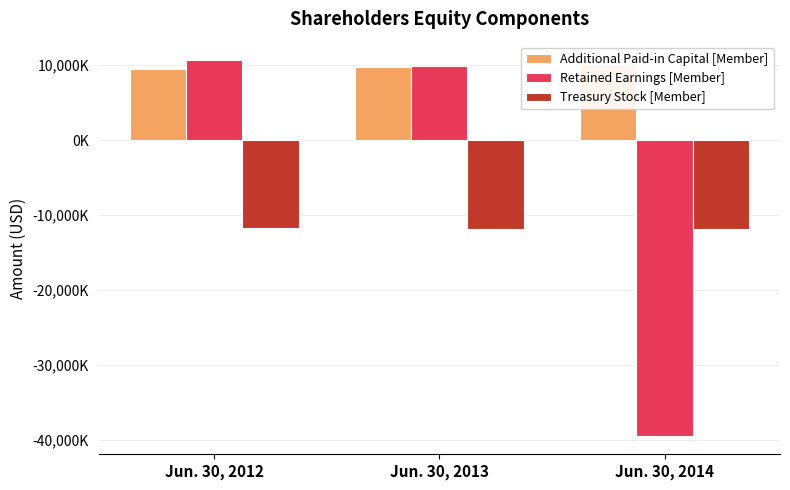

Which has a higher value, Jun. 30, 2013 or Jun. 30, 2014?

Jun. 30, 2014